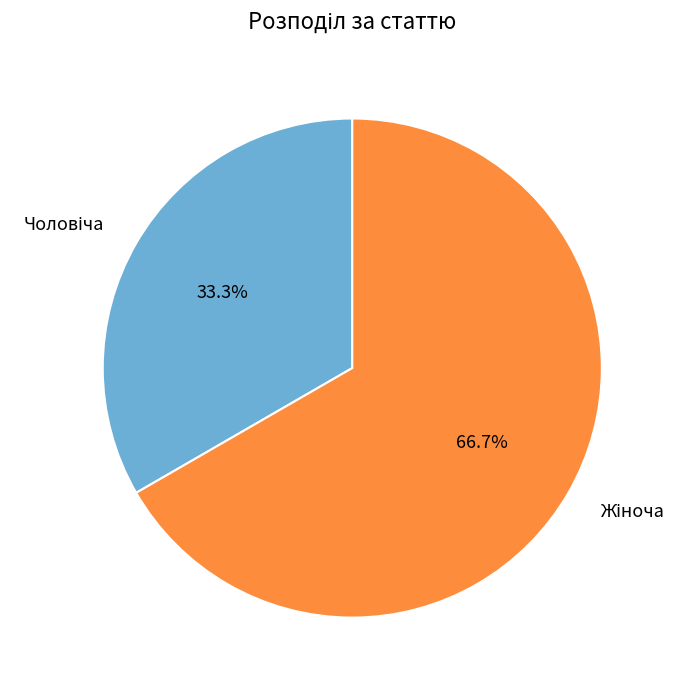

Does any single category account for the majority?

Yes